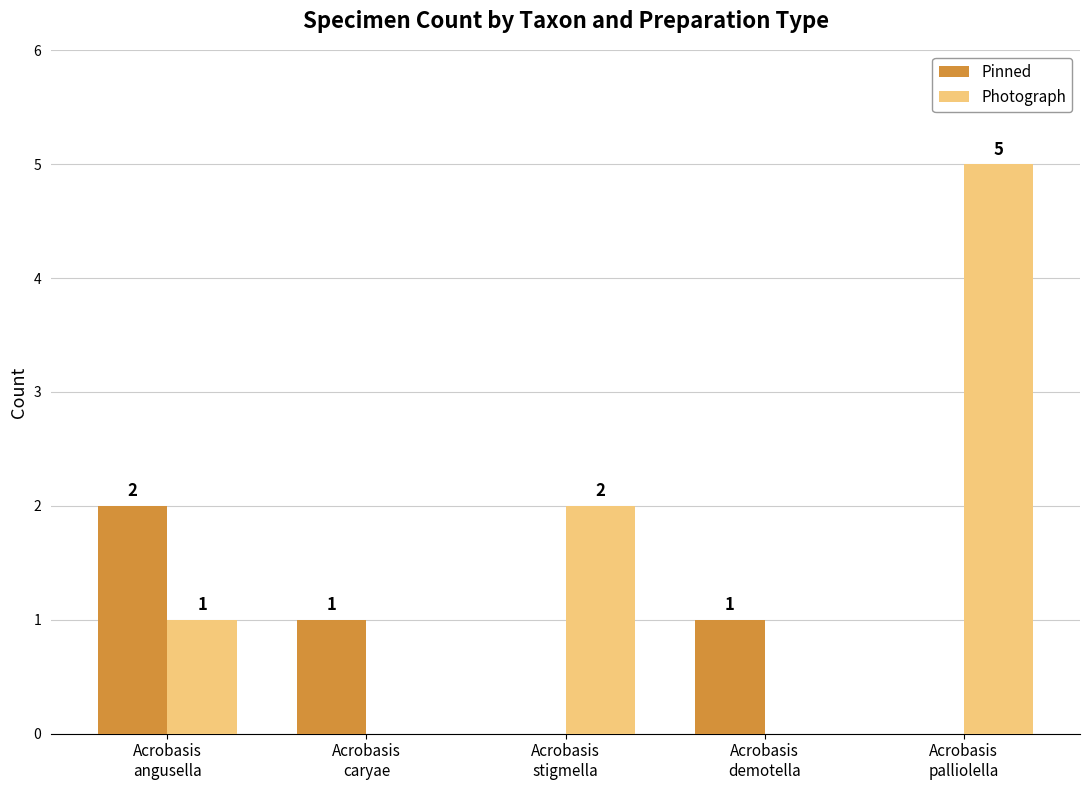

What is the sum of all Pinned values?

4